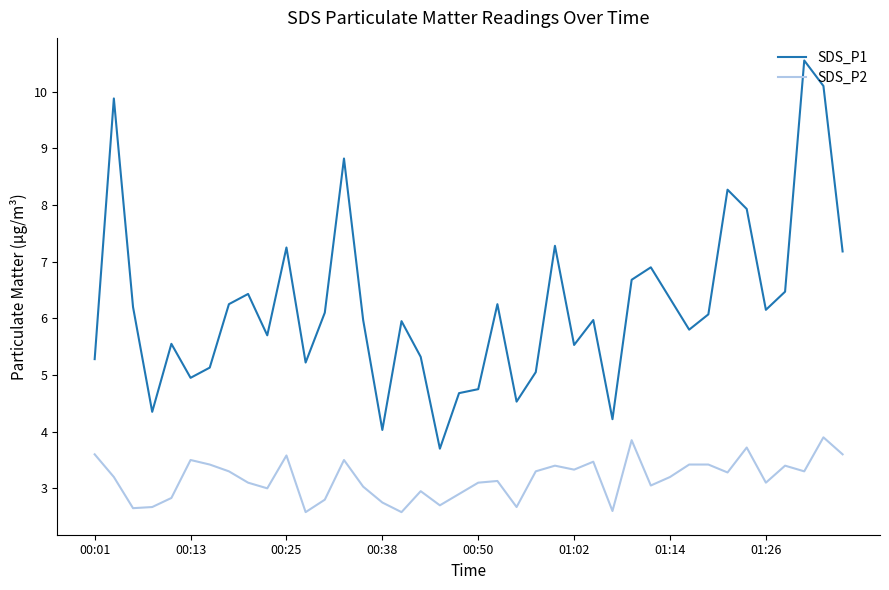

What is the difference between the second highest and second lowest values in the SDS_P2 series?

1.3